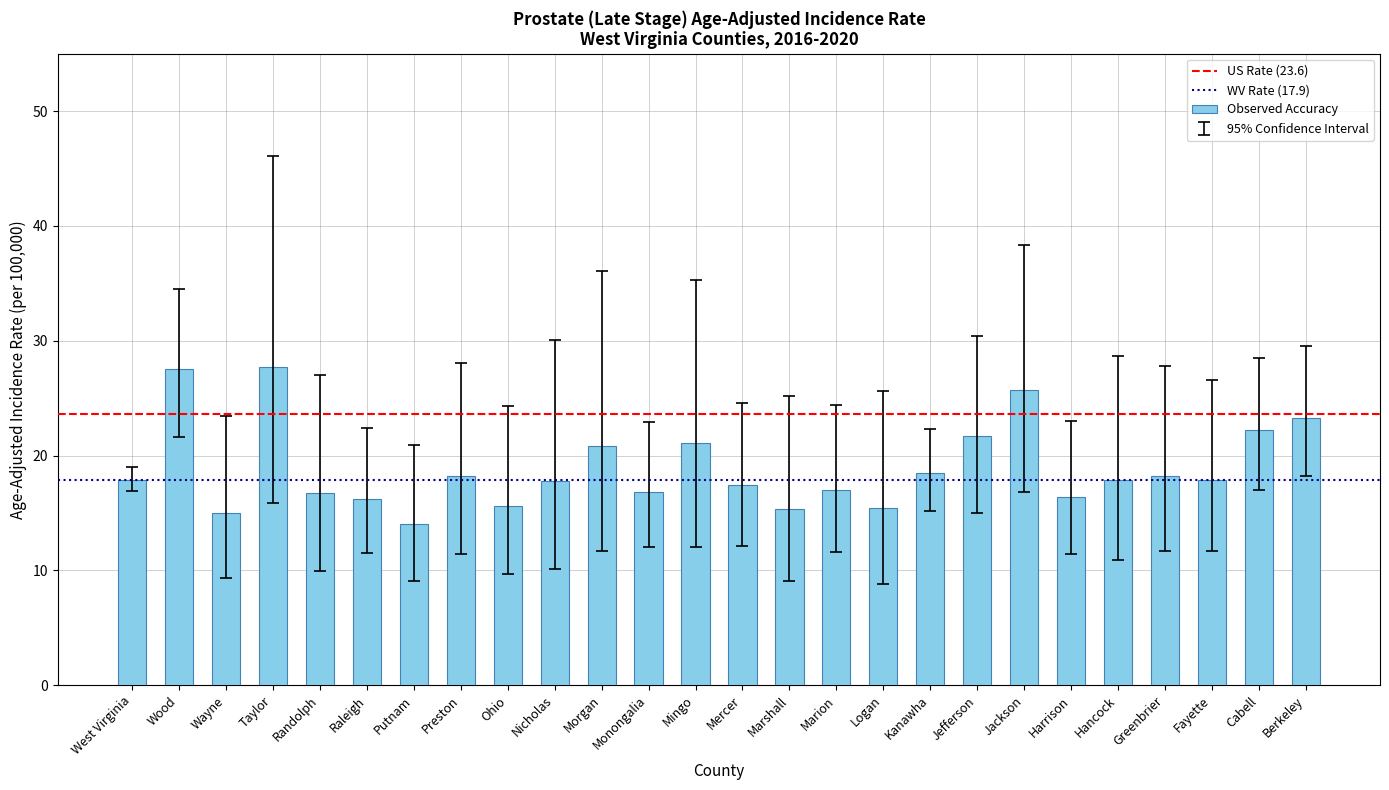

How many distinct data groups are displayed?

1